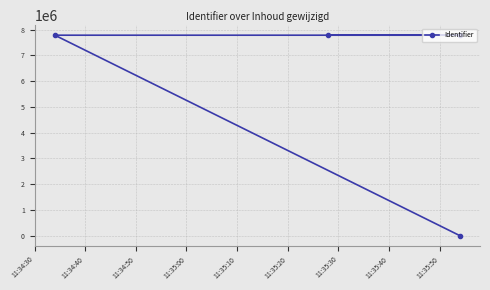

What is the label of the 4th point from the right?

11:34:30